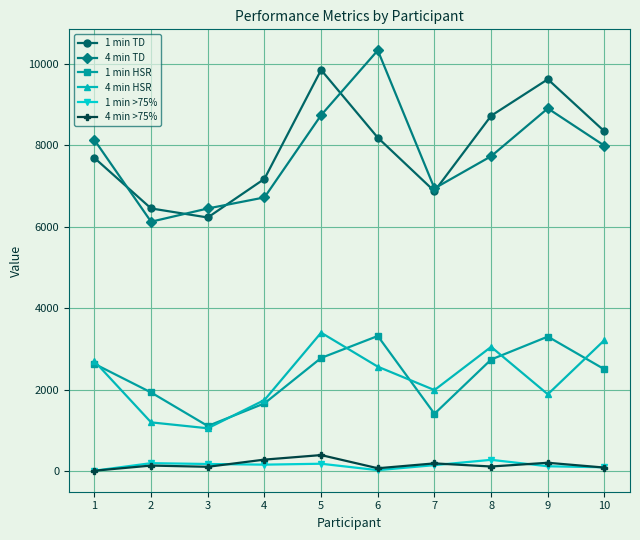

What is the difference between the 4 min TD values at 5 and 4?

2019.9